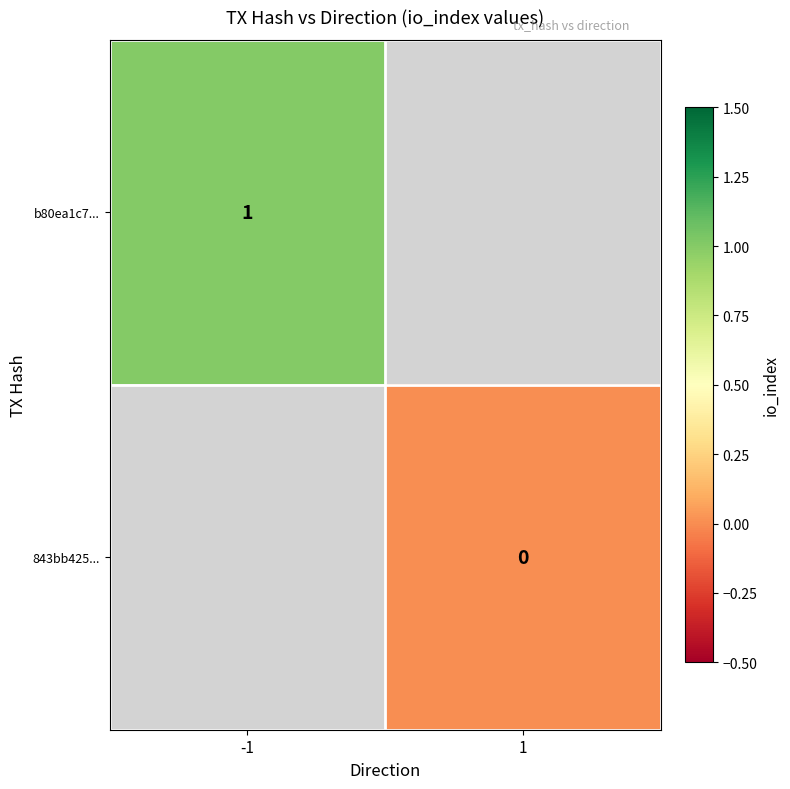

Between 1 and -1, which is larger?

-1